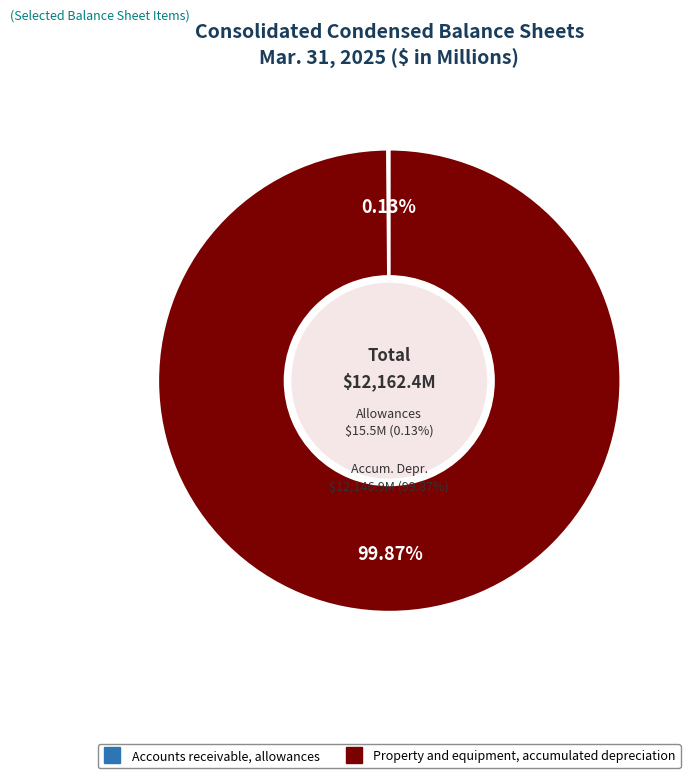

How many slices are in this pie chart?

2